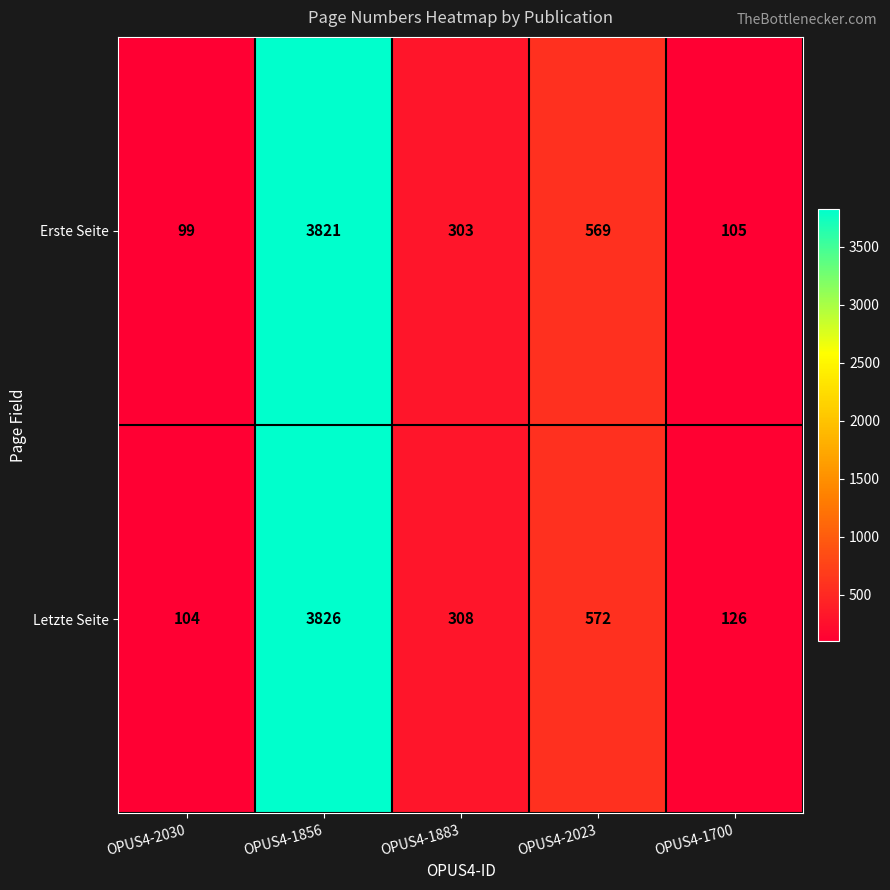

What is the difference between the second highest and minimum values in the Erste Seite series?

470